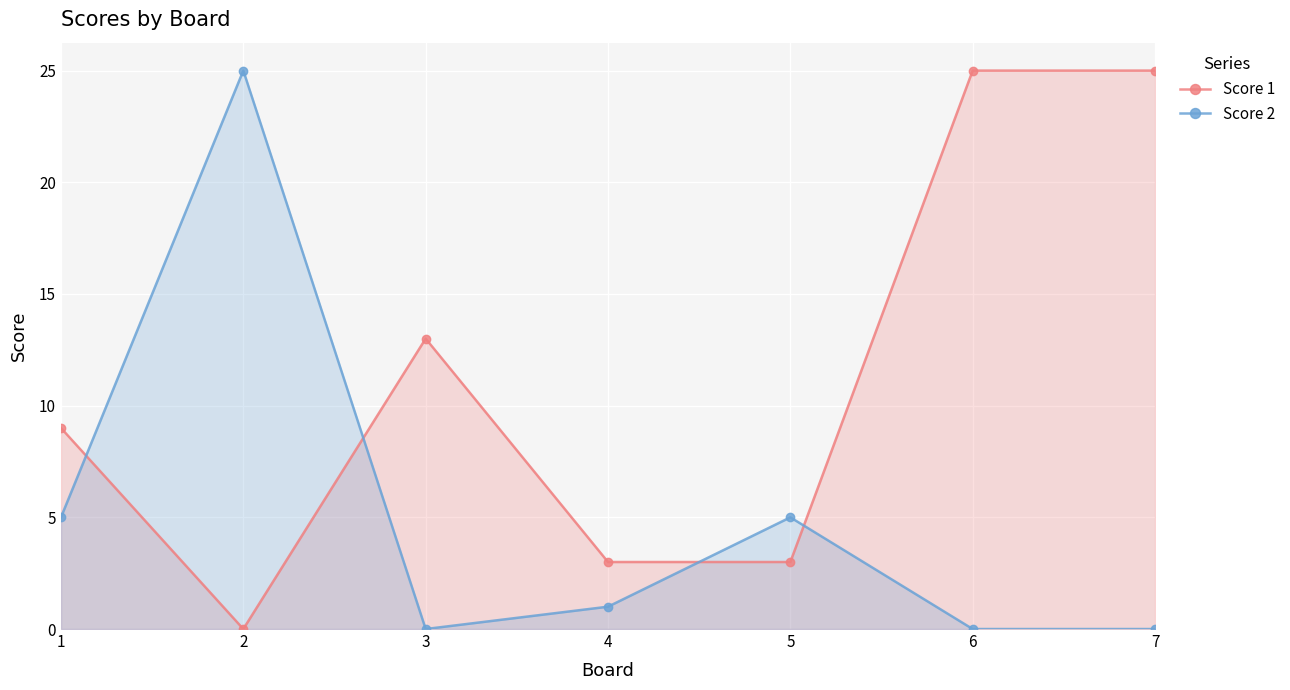

After their last crossing, which series has the higher values: Score 2 or Score 1?

Score 1